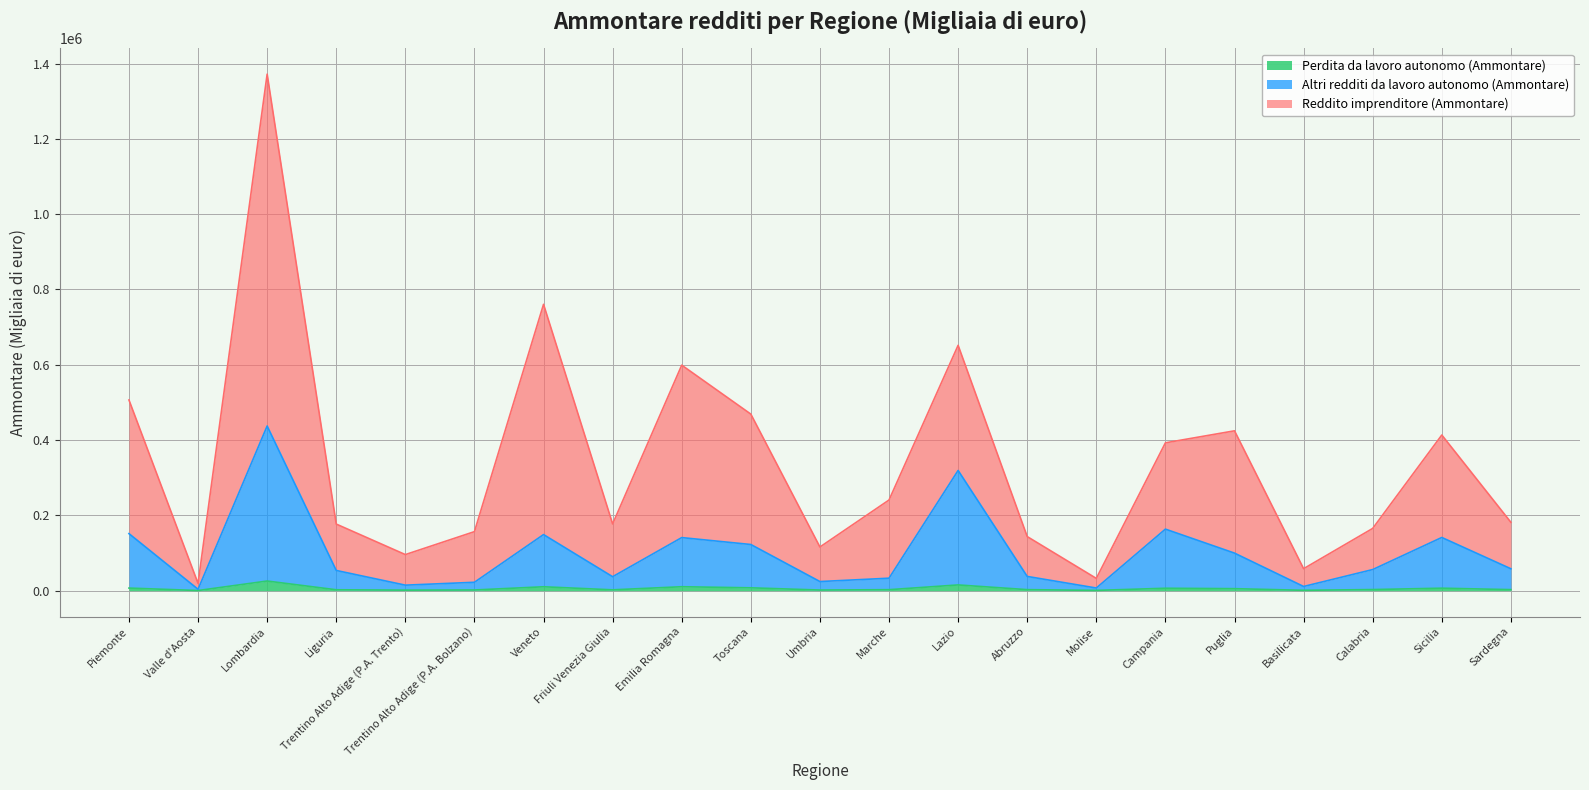

Count the number of categories in the chart.

21